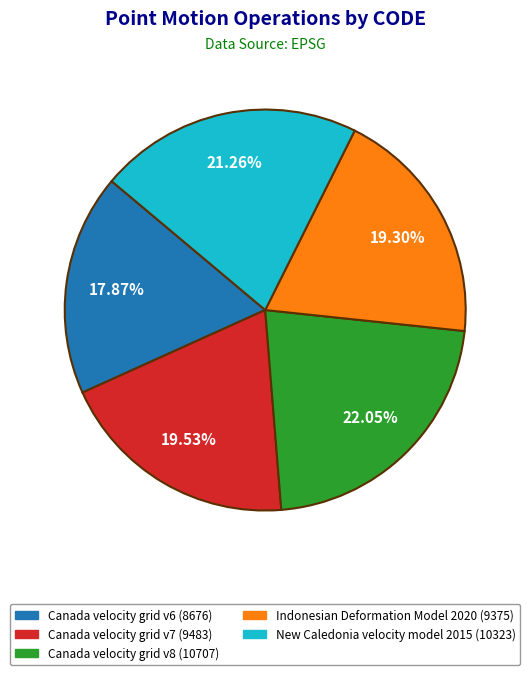

To the nearest percent, what is the difference between the Canada velocity grid v6 and Canada velocity grid v8 slice percentages?

4%